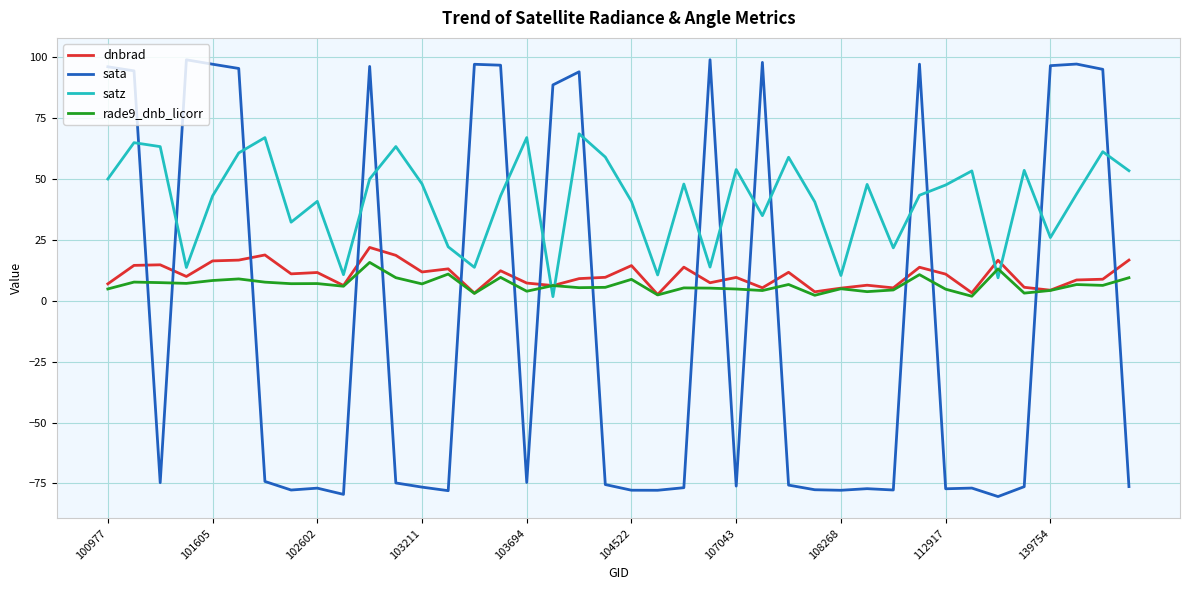

Which series ends up on top after the final intersection of satz and dnbrad?

satz